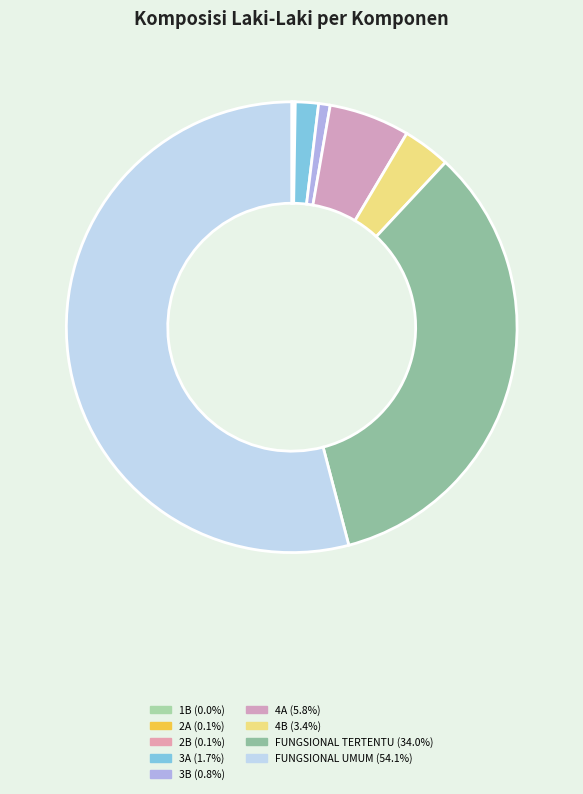

Does FUNGSIONAL UMUM represent more than half of the total?

Yes